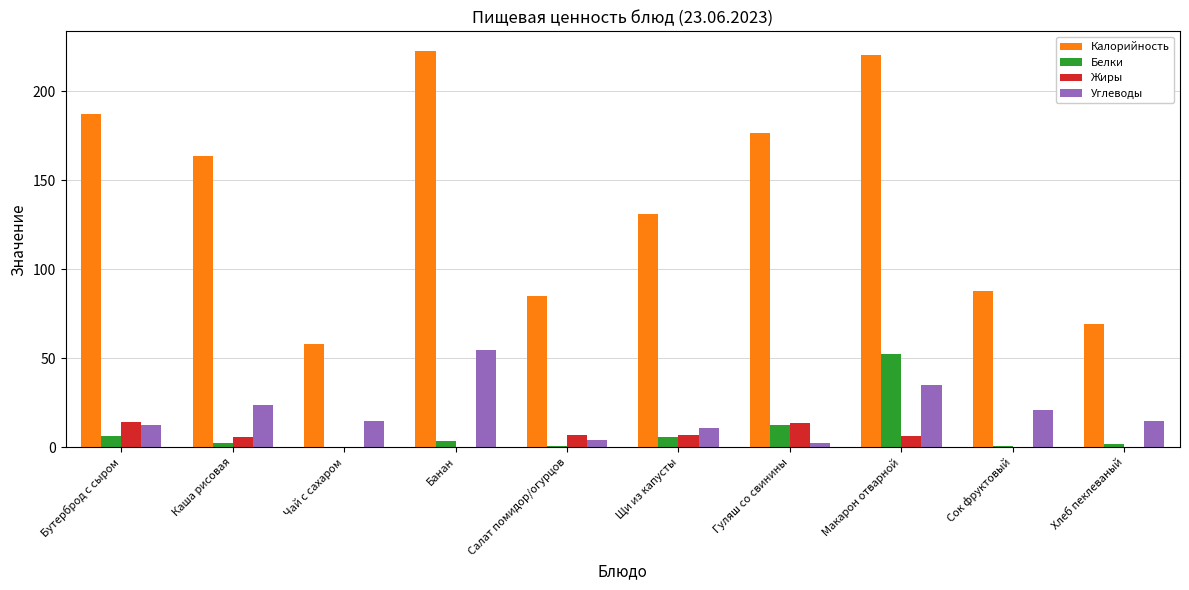

What value does the Калорийность series have at Бутерброд с сыром?

187.0